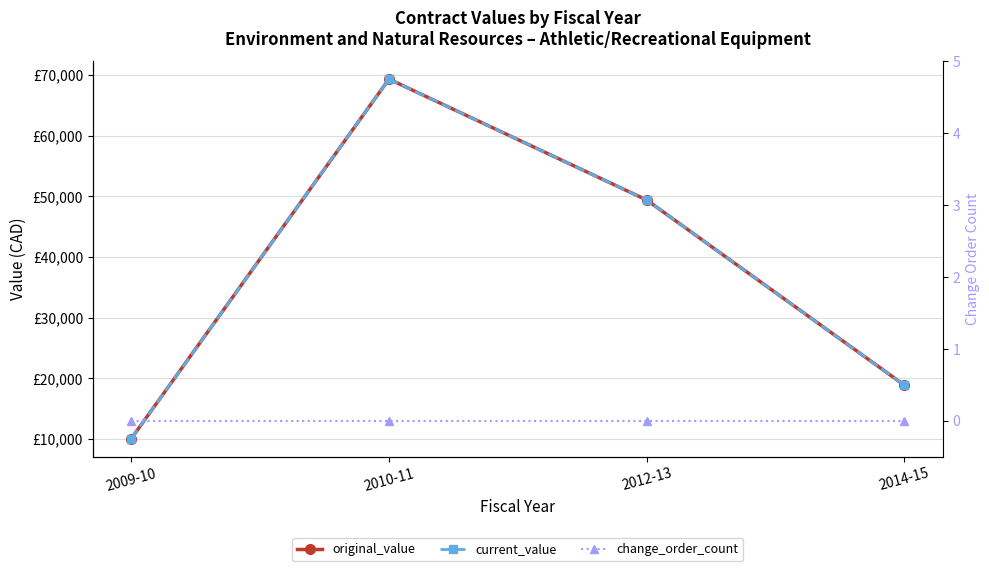

What is the value of the original_value point at the 1st from the left?

10051.5